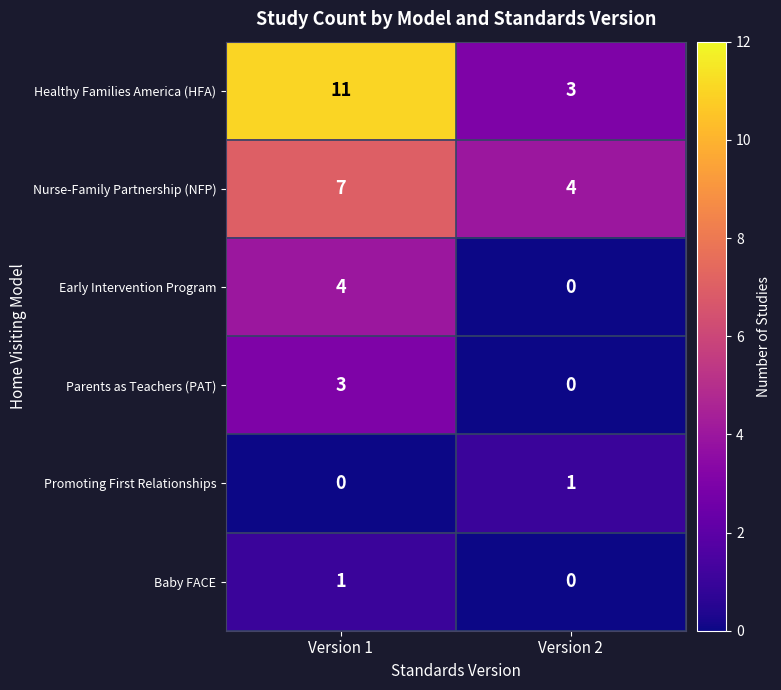

Which series has the largest total across all categories?

Healthy Families America (HFA)